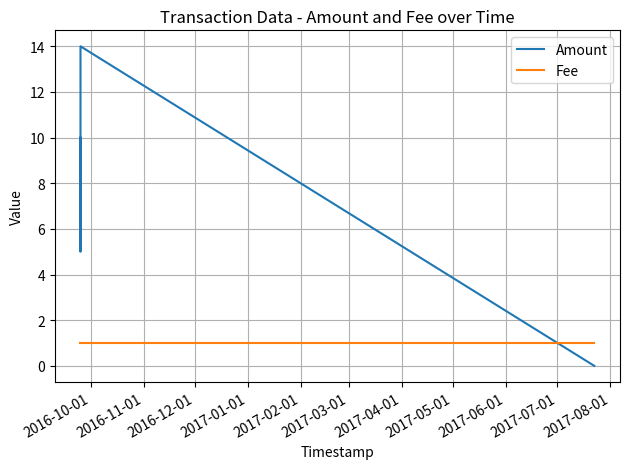

Rank the series by their average value, from highest to lowest.

Amount, Fee